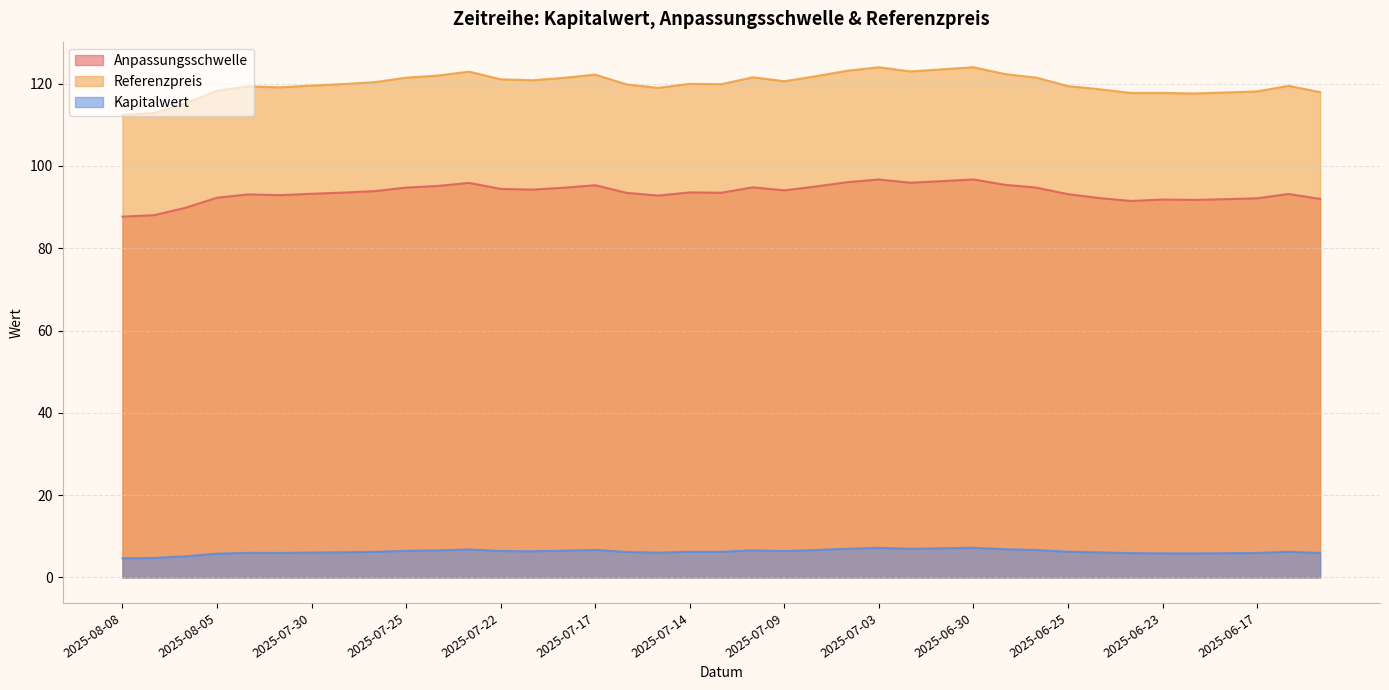

True or false: Anpassungsschwelle and Kapitalwert cross at least once.

False